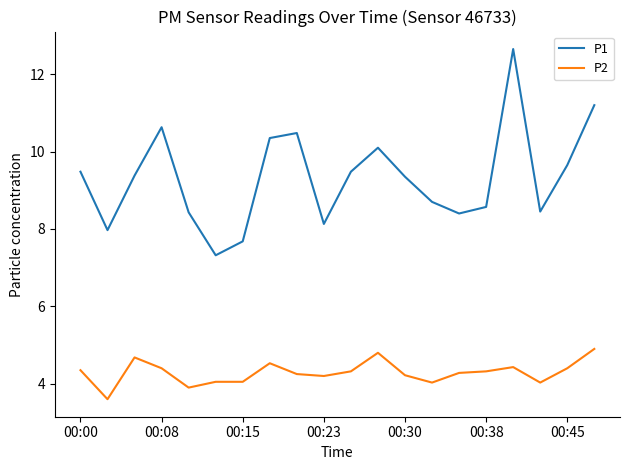

What is the minimum value for P1?

7.3